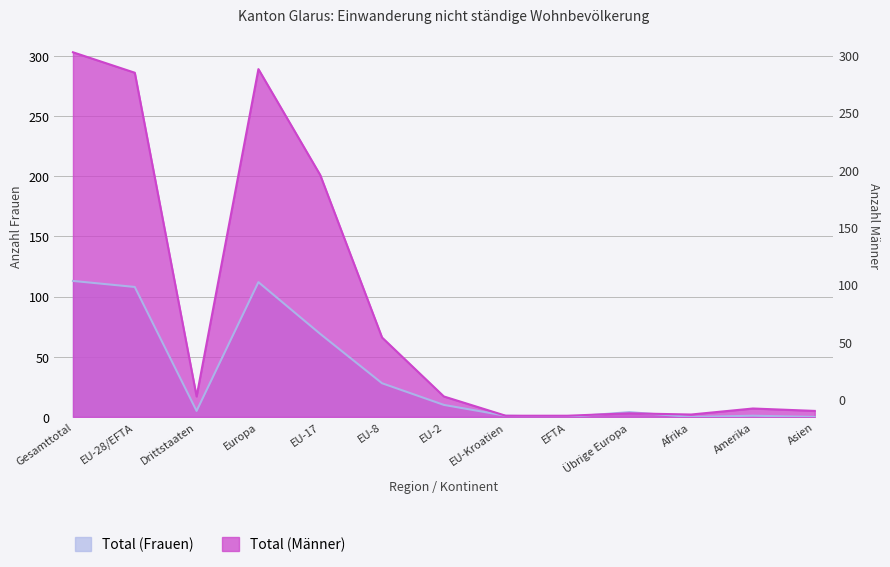

What is the spread (max minus min) of values at Drittstaaten?

12